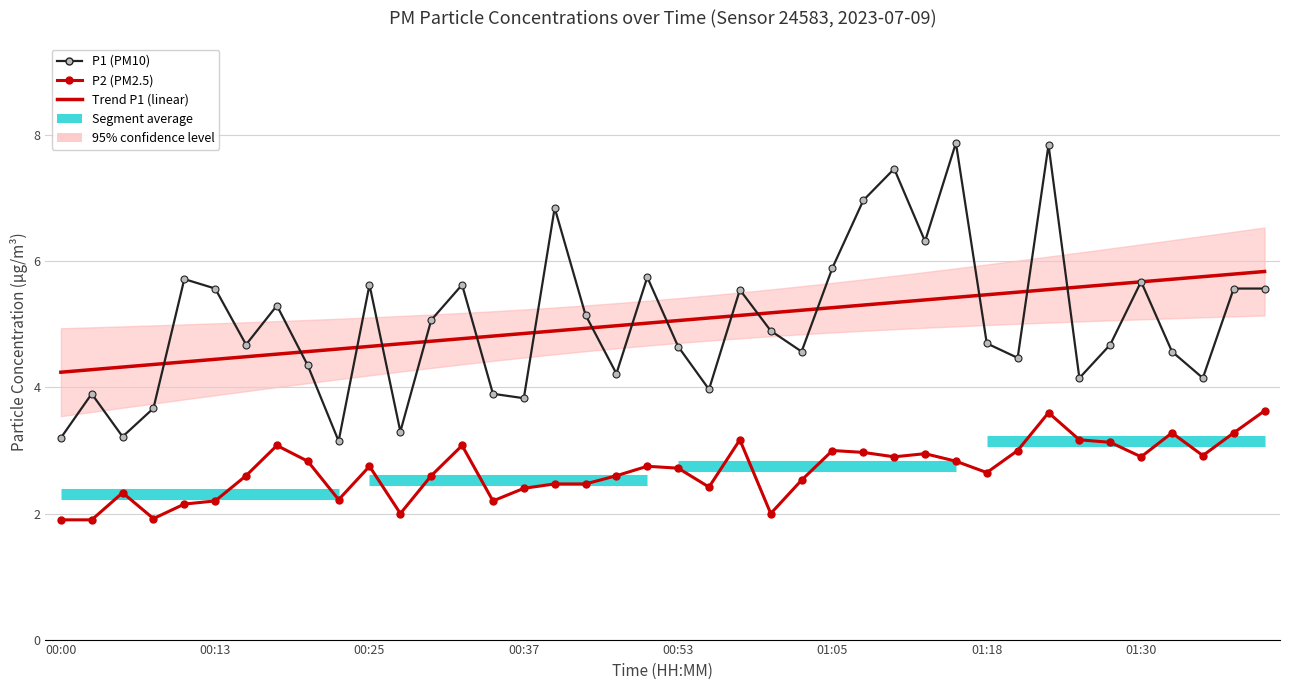

Is it true that Trend P1 equals 5.6 at 34?

True